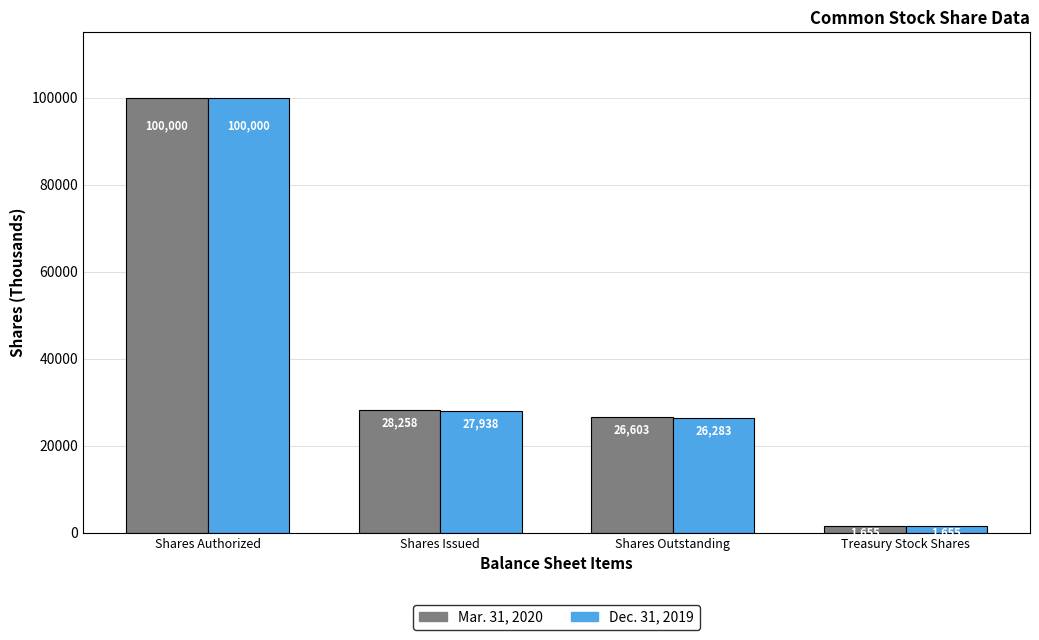

Where is Mar. 31, 2020 nearest to the value 50827?

Shares Issued